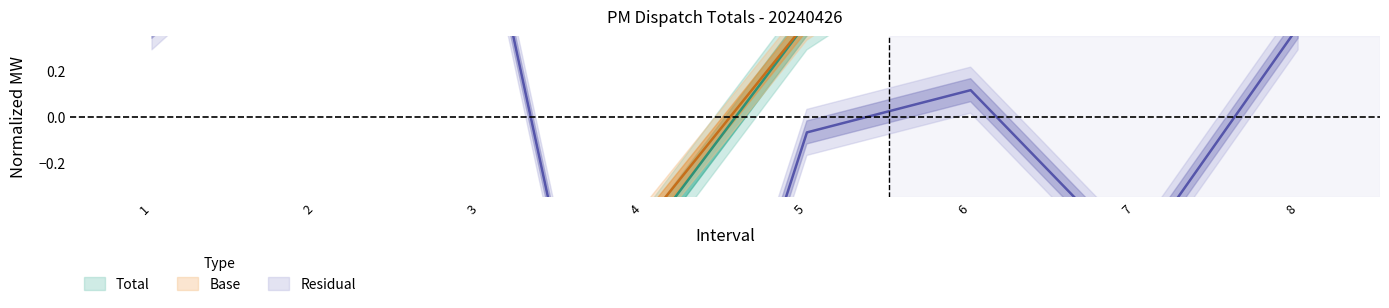

After their last crossing, which series has the higher values: Total or Residual?

Total